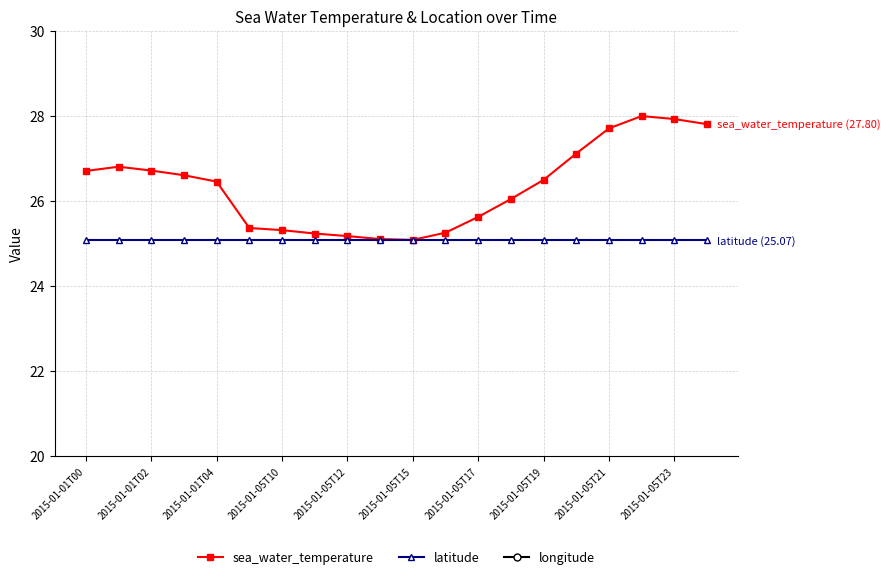

What is the maximum value for sea_water_temperature?

28.0